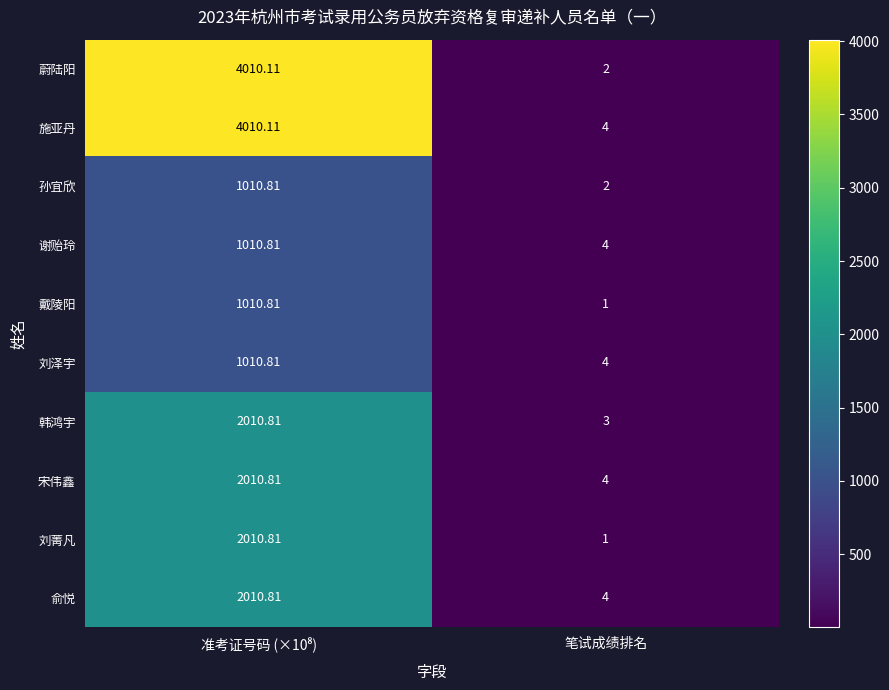

Which series has the largest total across all categories?

施亚丹